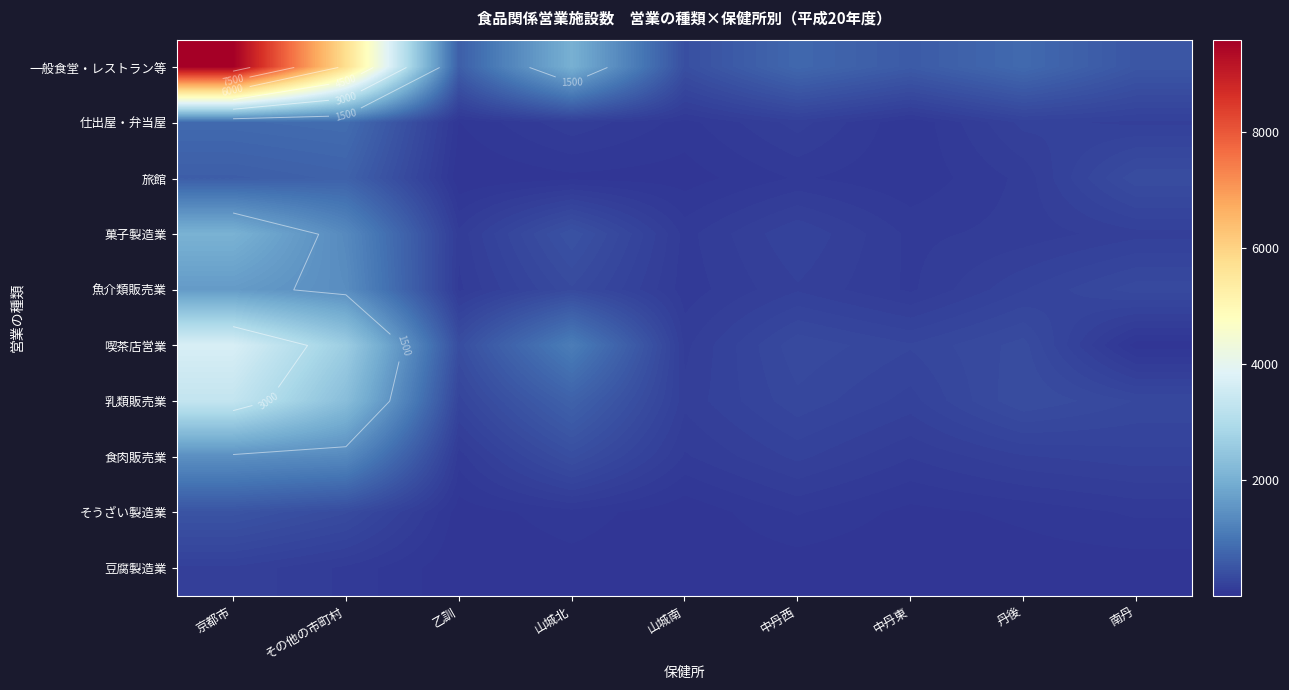

The value of 一般食堂・レストラン等 at 山城南 is 610. True or false?

False